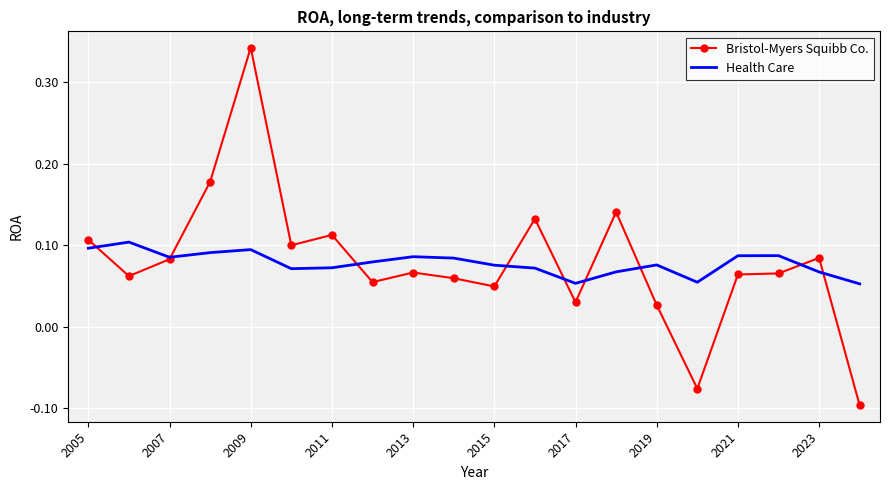

Rank the series by their maximum value, from lowest to highest.

Health Care, Bristol-Myers Squibb Co.